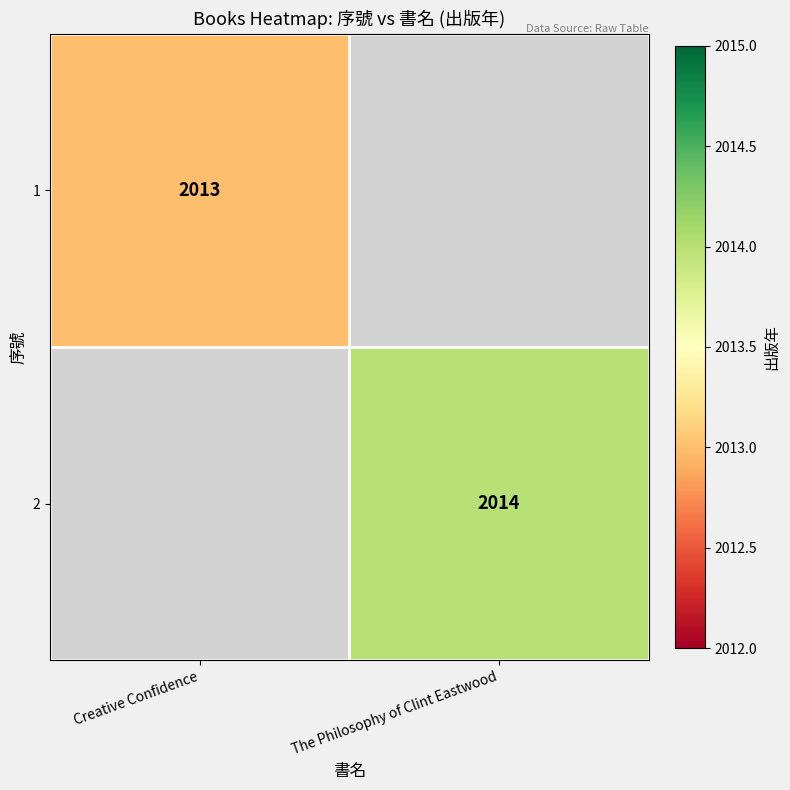

The value of 2 at The Philosophy of Clint Eastwood is 765. True or false?

False